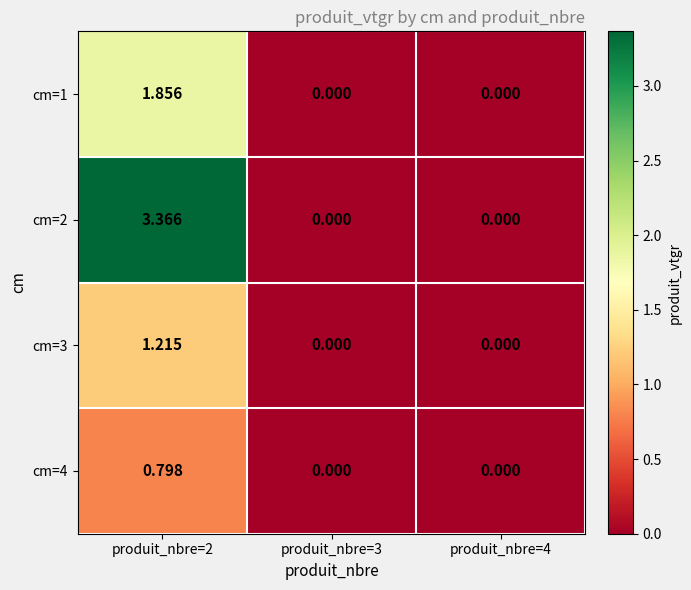

Which series changed the most between produit_nbre=2 and produit_nbre=3?

cm=2